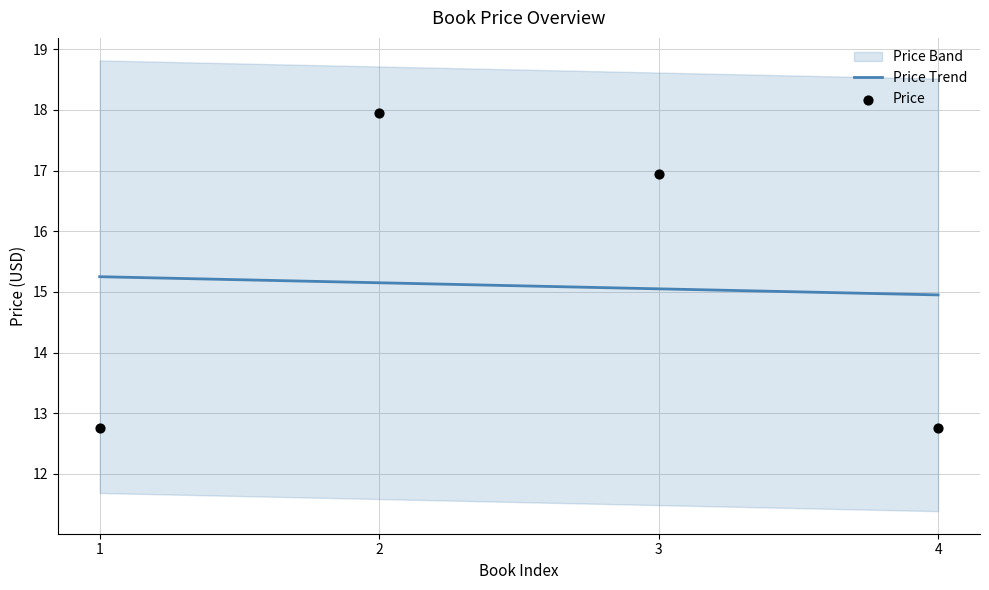

Is it true that Price Trend equals 15.1 at 2?

True